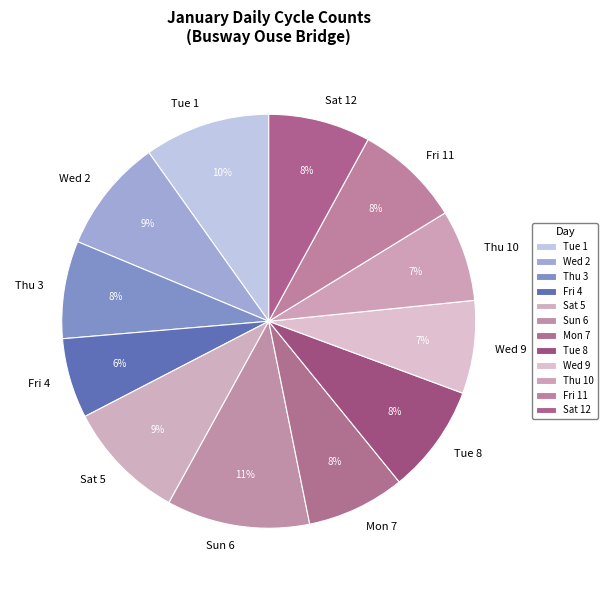

To the nearest percent, what is the difference between the largest and smallest slice percentages?

5%